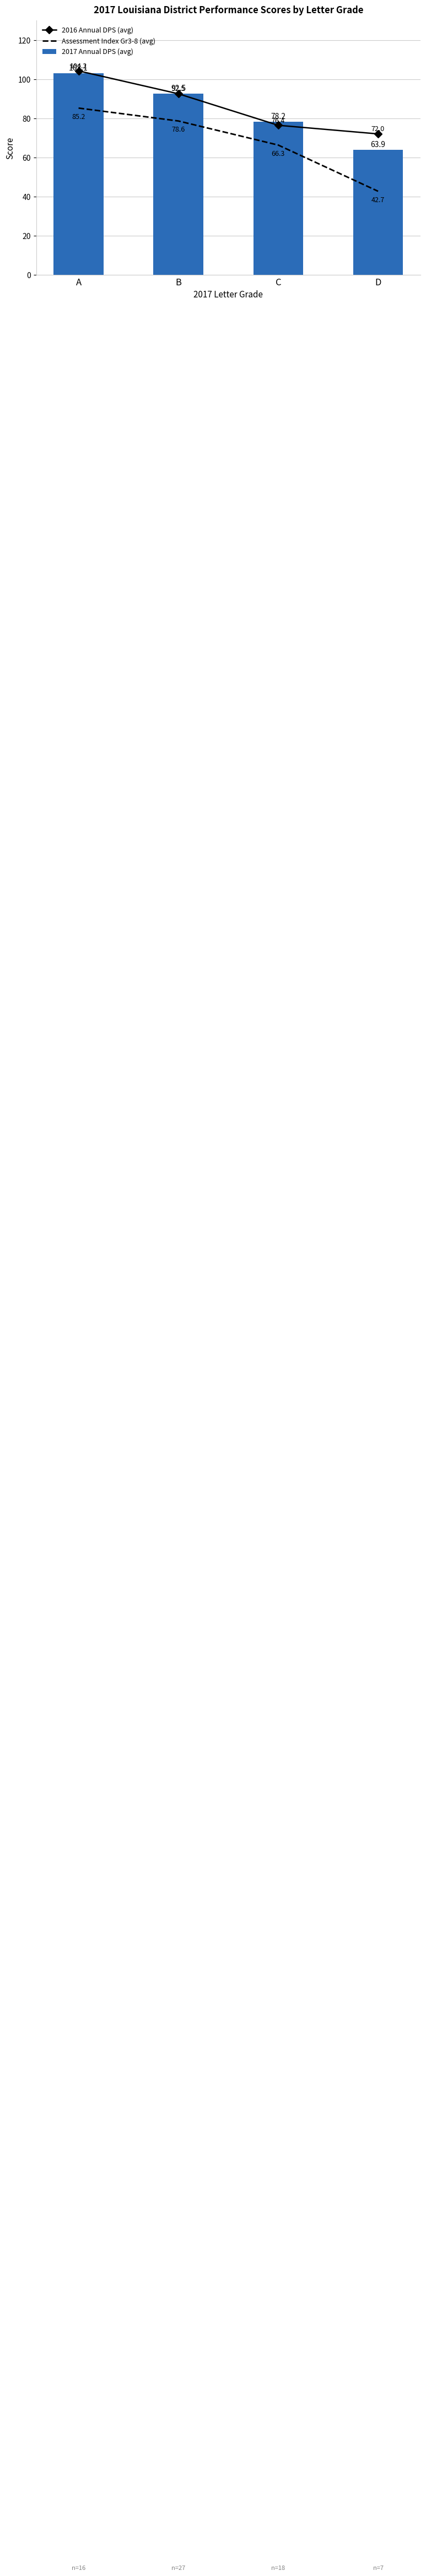

How many values in the 2017 Annual DPS (avg) series are below 92?

2